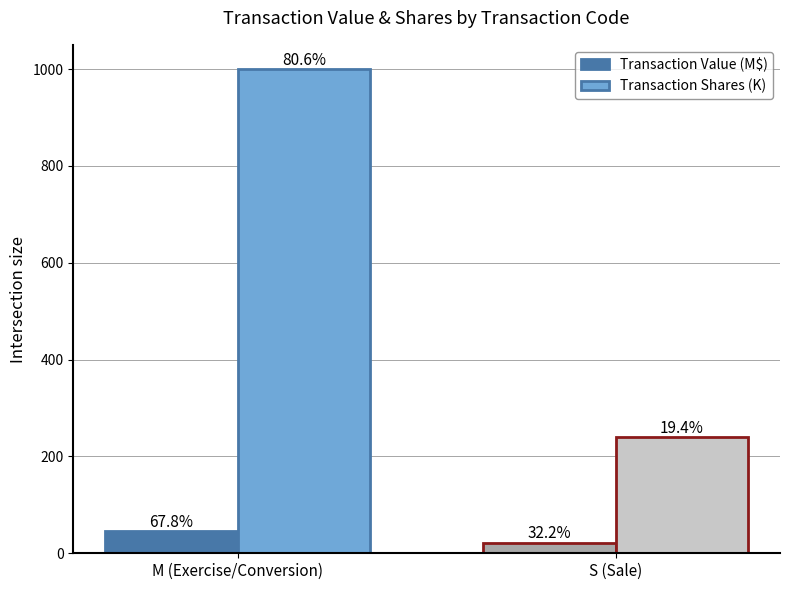

Which has a higher value, M (Exercise/Conversion) or S (Sale)?

M (Exercise/Conversion)